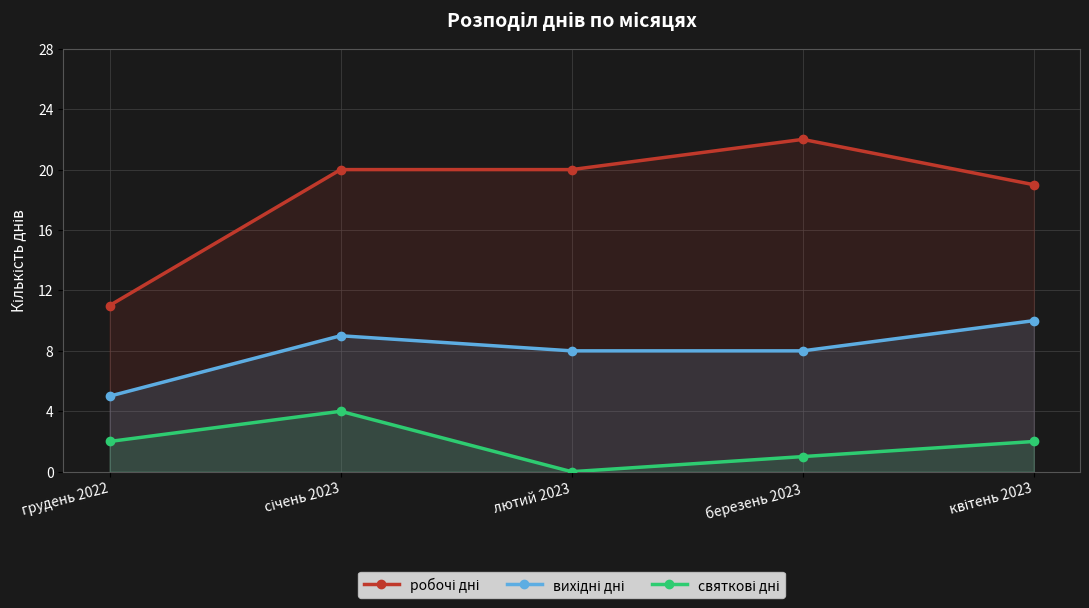

How many data points in вихідні дні are above 8?

2